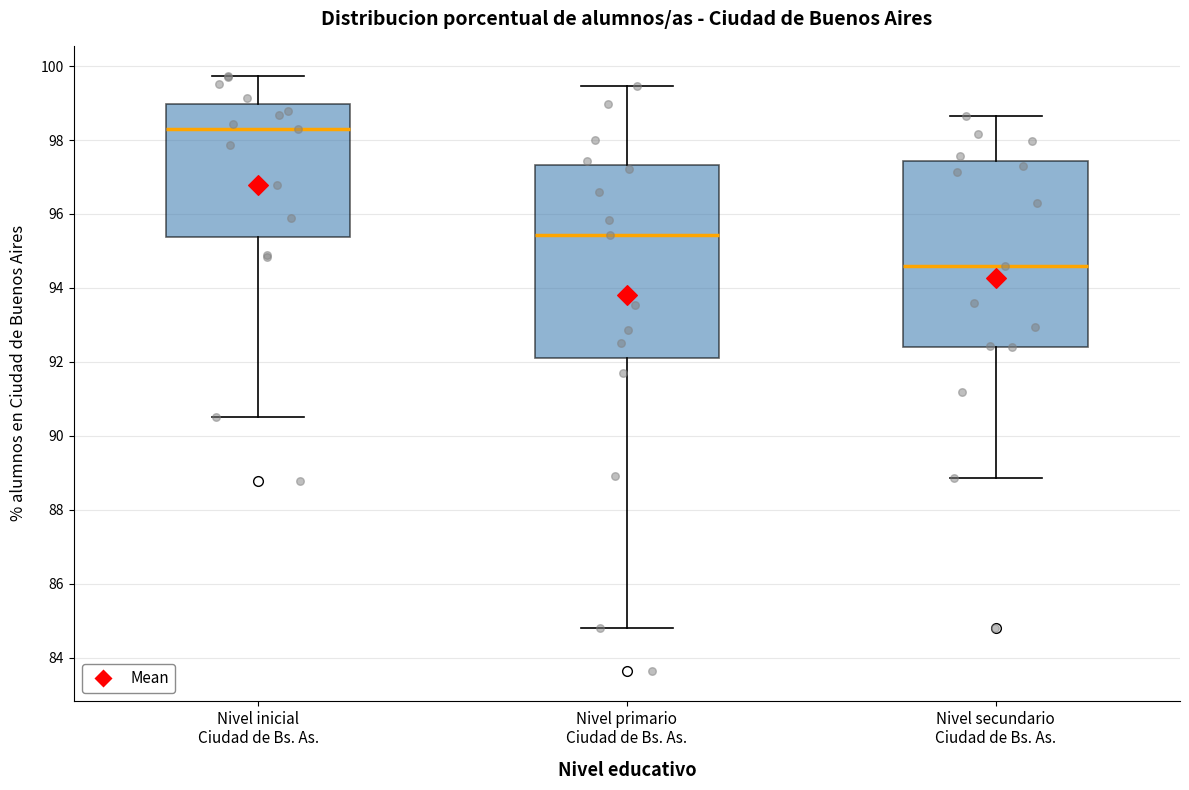

Where is the upper edge of the box for Nivel secundario Ciudad de Bs. As. on the y-axis? The values are not printed on the chart, so give them approximately, as read against the axis.

97.4